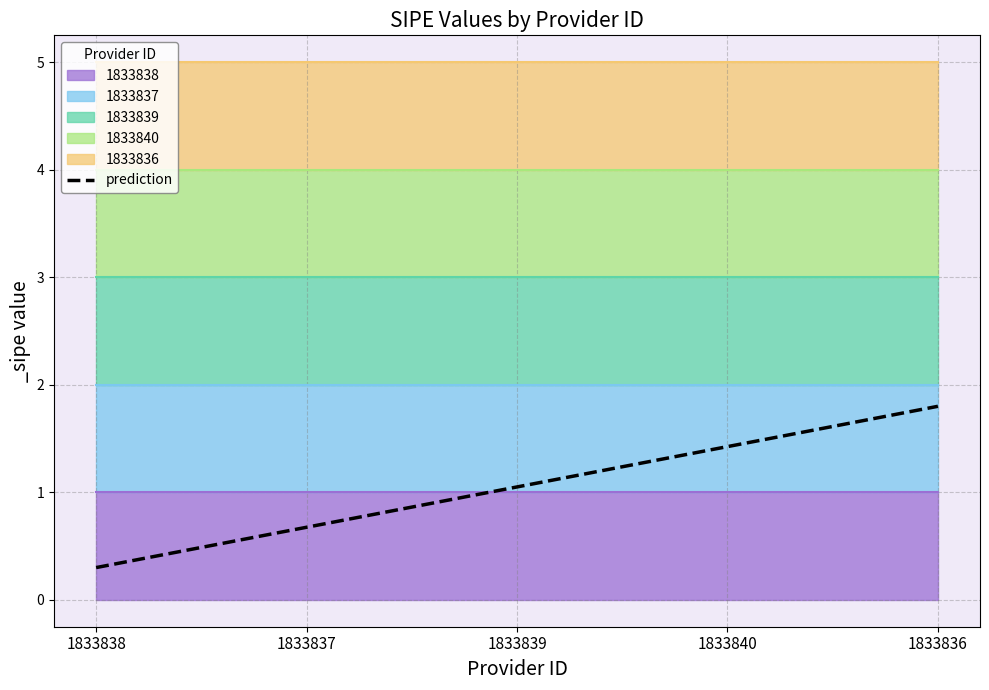

Reading right to left, transcribe all the data shown in this chart.

1833836=1.8	1833840=1.4	1833839=1.1	1833837=0.7	1833838=0.3